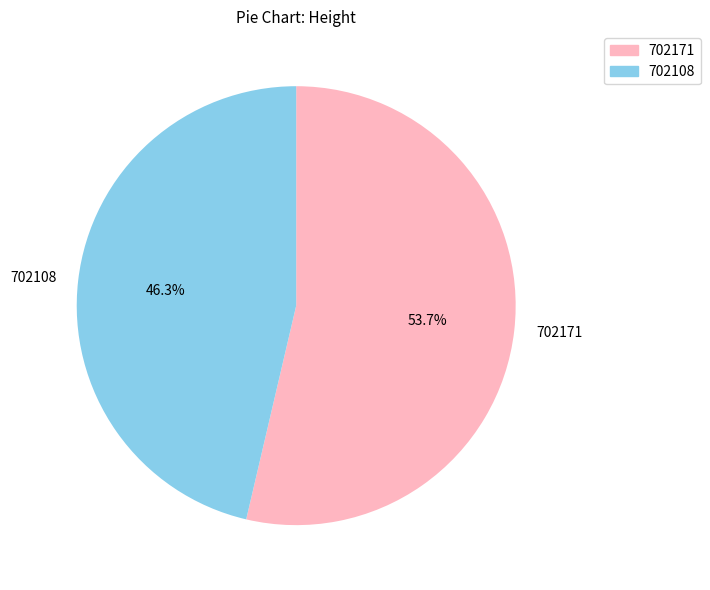

Does 702108 account for over 50% of the chart?

No